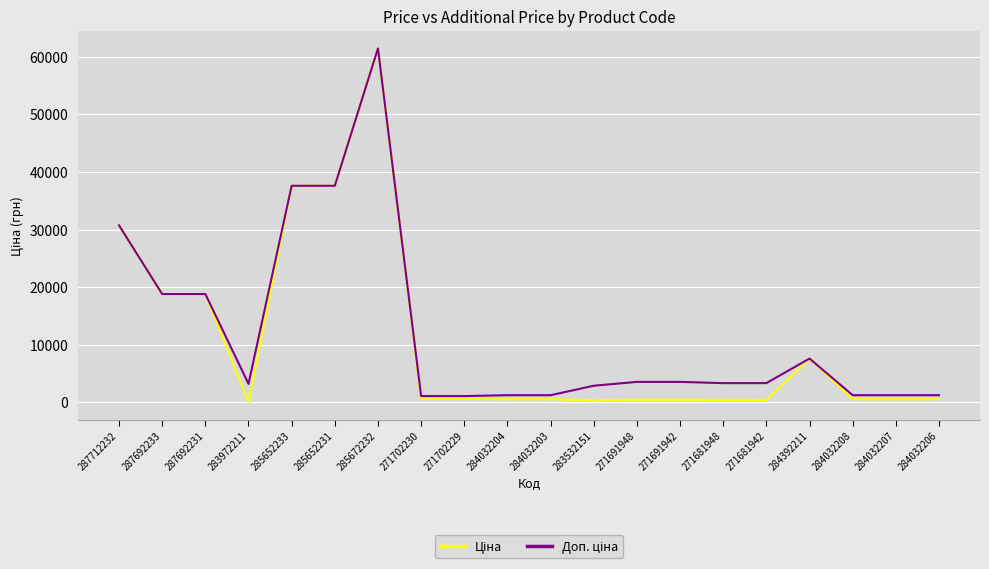

What is the total value across all series at 284032207?

1774.4